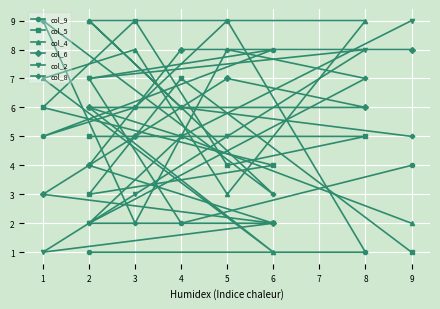

What is the approximate value of col_2 at 9?

9